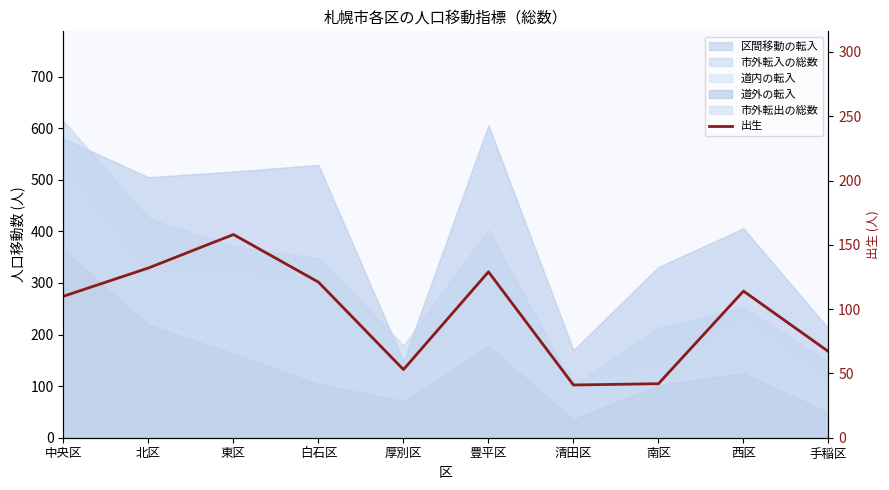

What is the difference between the second highest and minimum values?

91